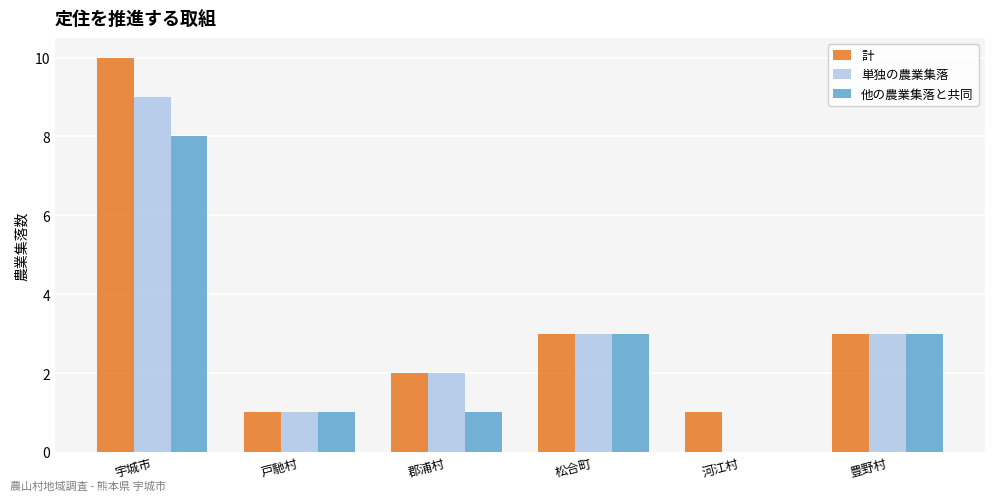

Which category has the highest value across all series?

宇城市